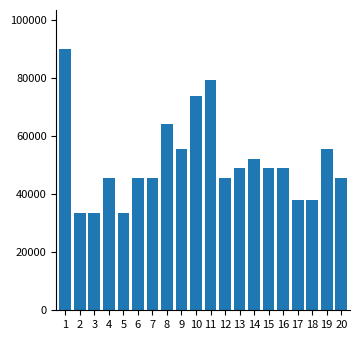

What is the change in value from 6 to 19?

+10050.7